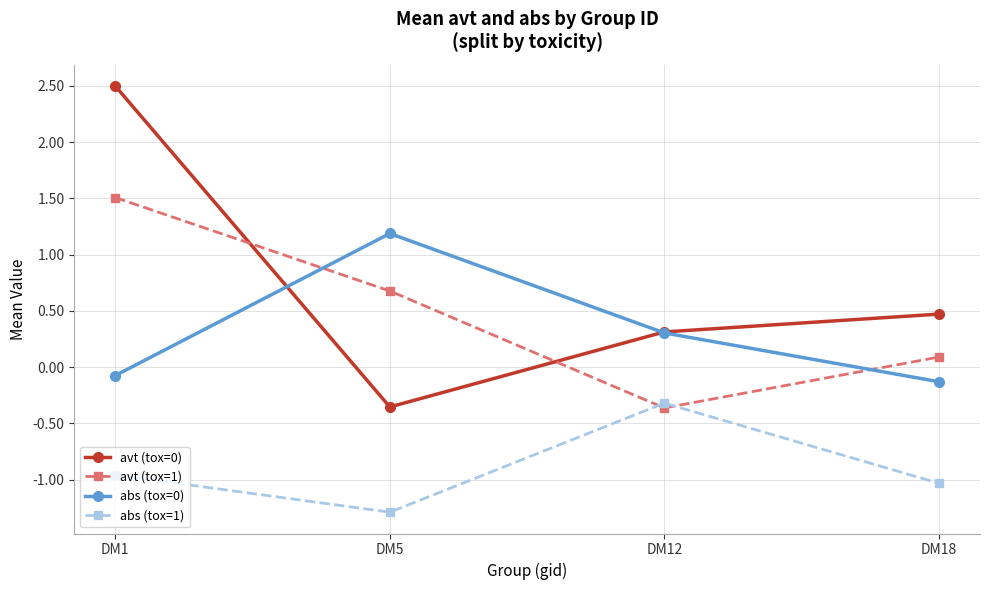

Which series has the widest spread of values?

avt (tox=0)